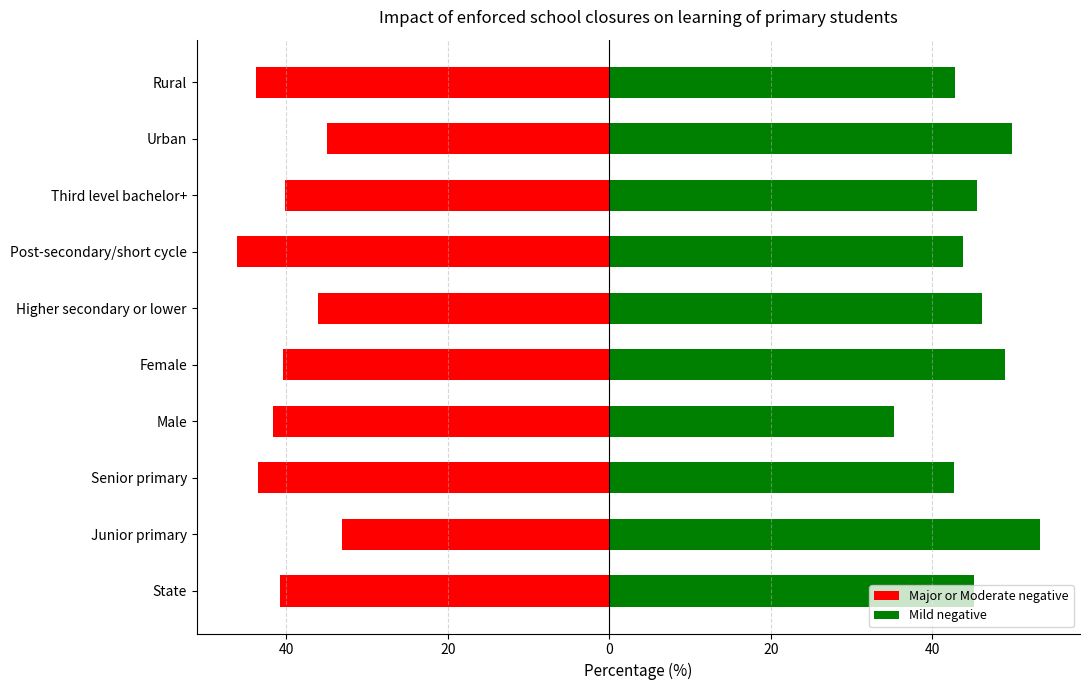

What value does the Mild negative series have at Male?

35.3